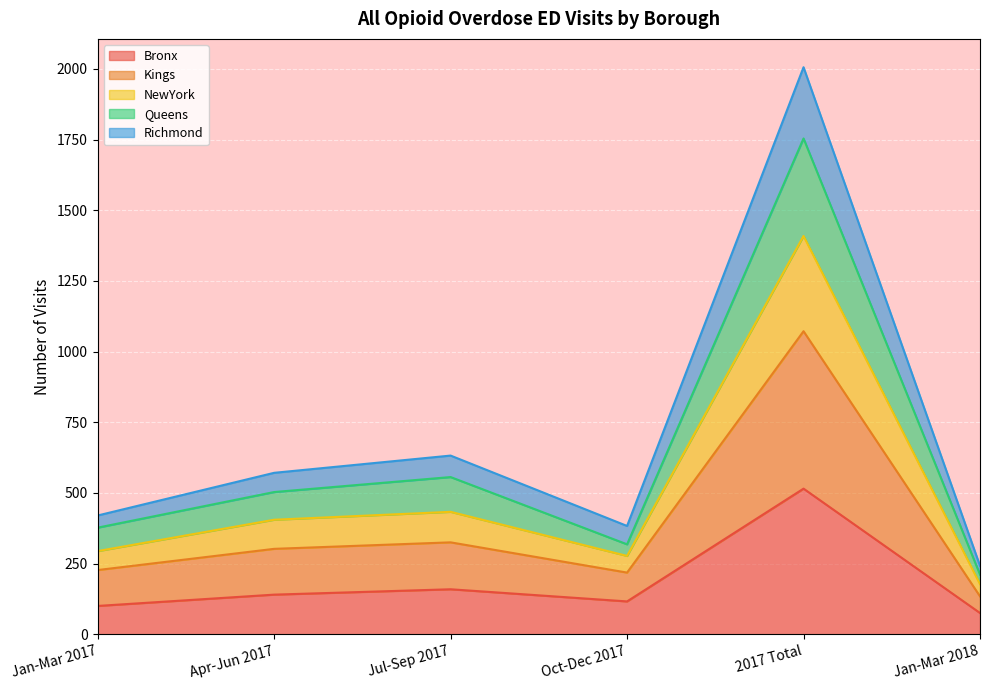

At which category is the sum across all series the highest?

2017 Total